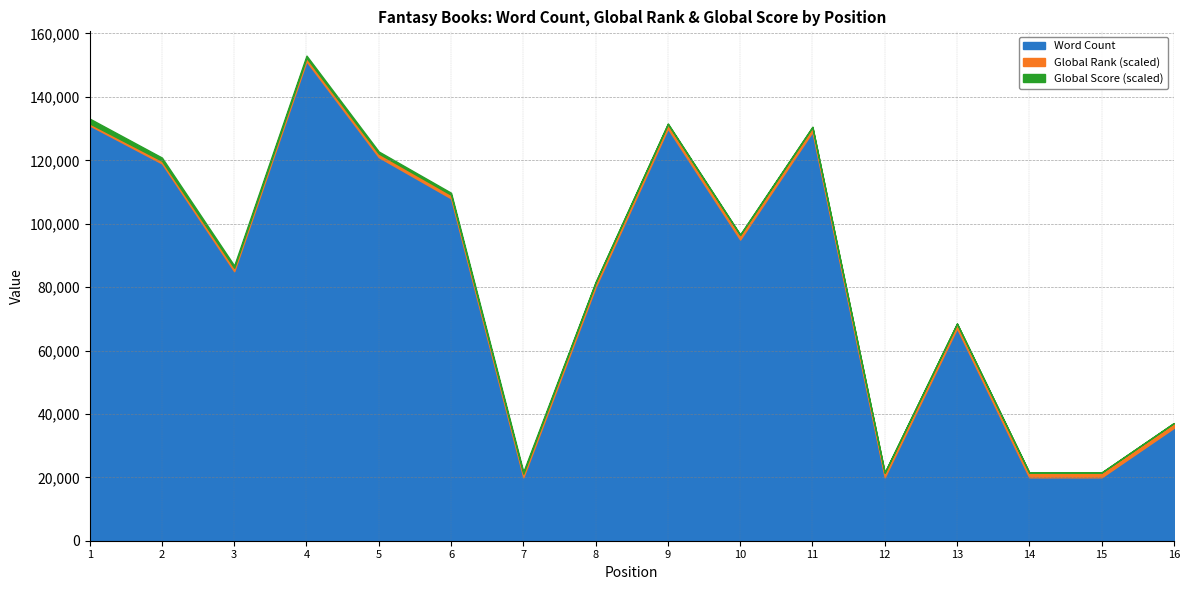

How many lines are shown in the chart?

3